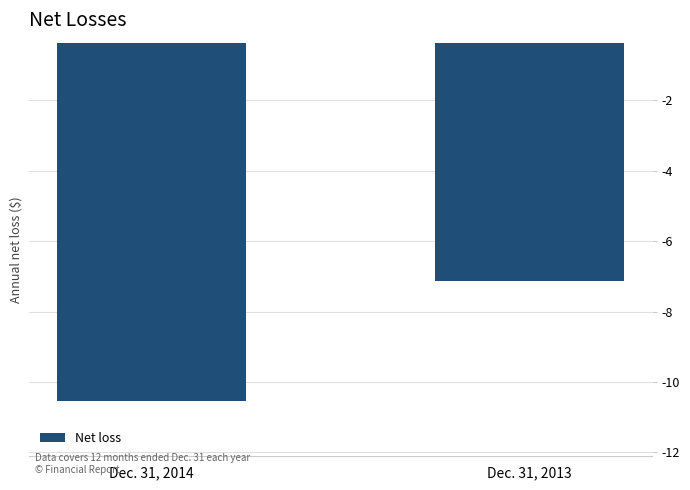

Does the chart contain any negative values?

Yes